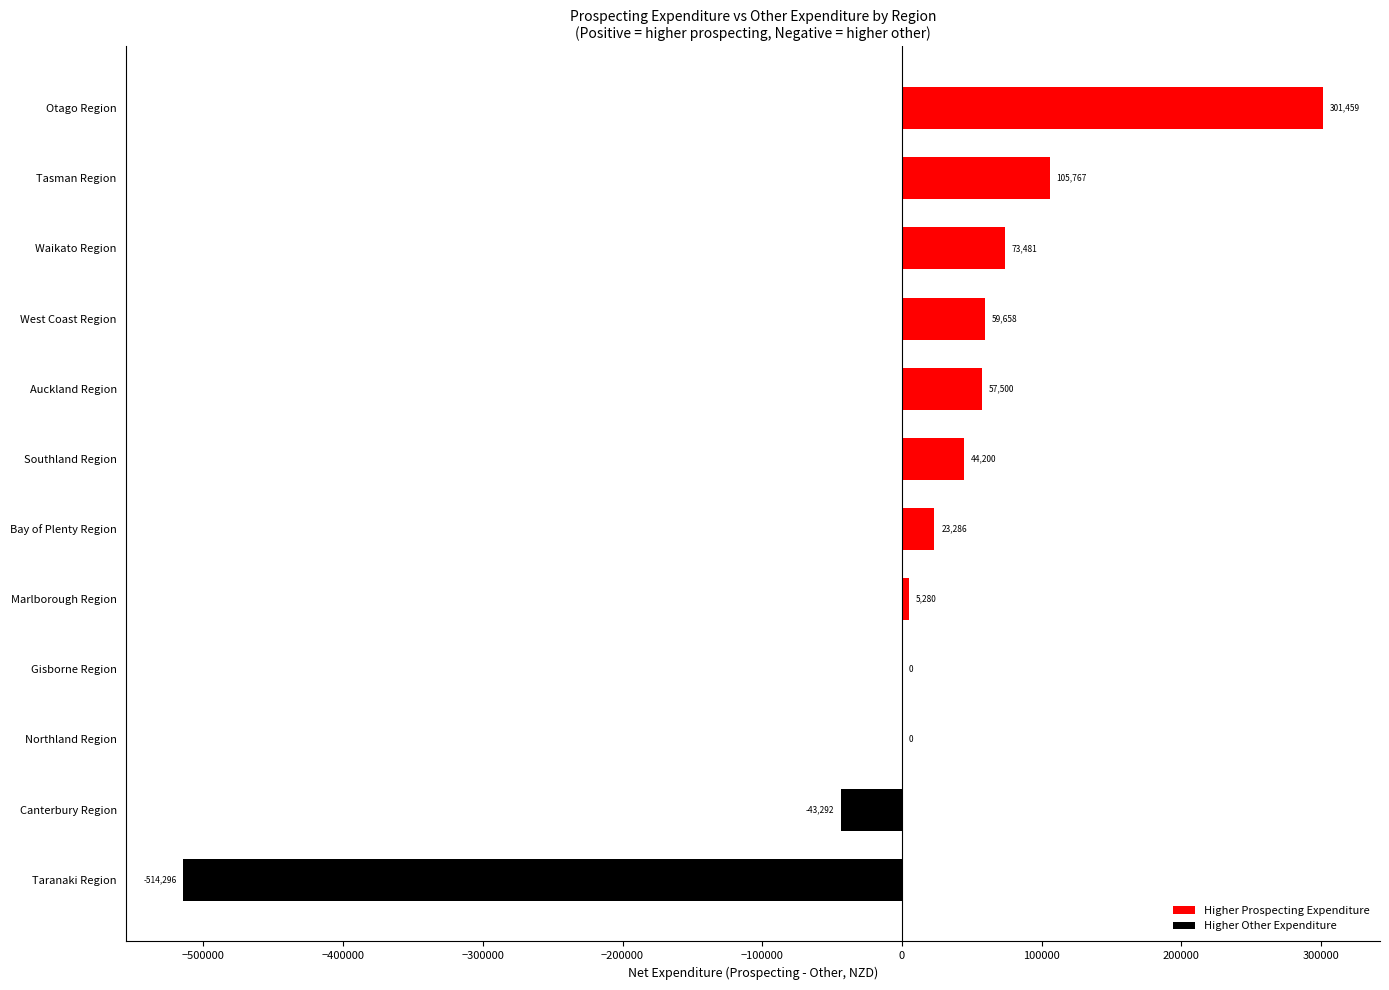

True or false: the data shows 89164.8 at Auckland Region.

False